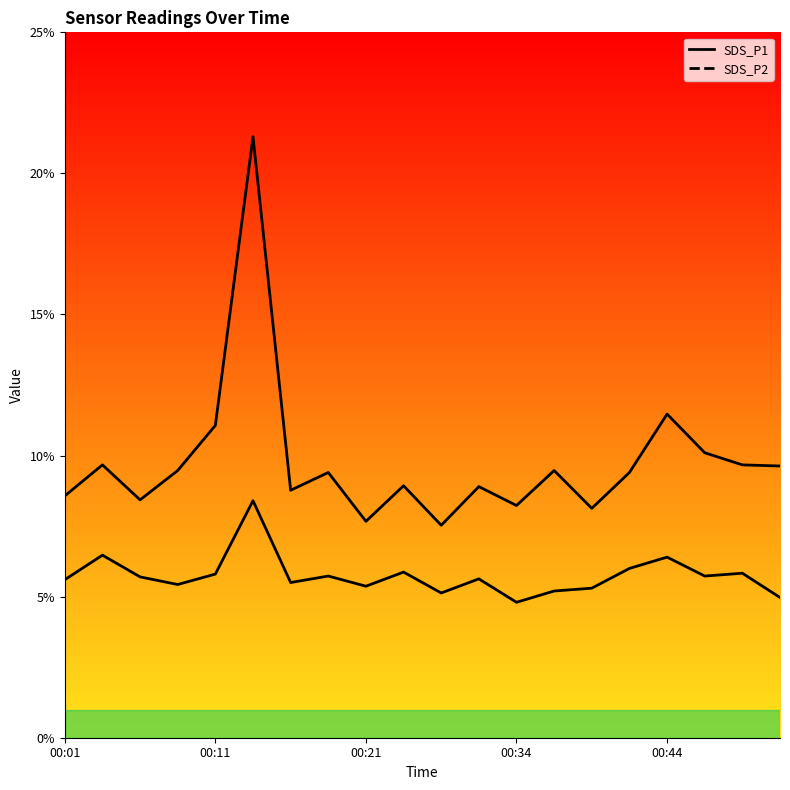

What is the value of the SDS_P1 line point at the 1st from the left?

8.6